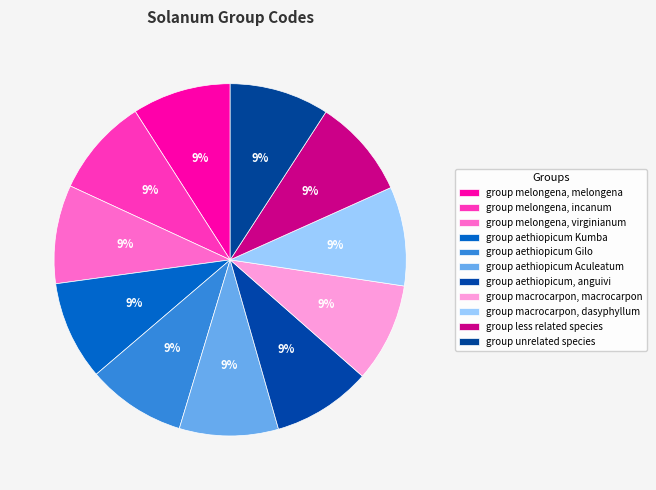

Which category has the biggest portion of the pie?

group unrelated species